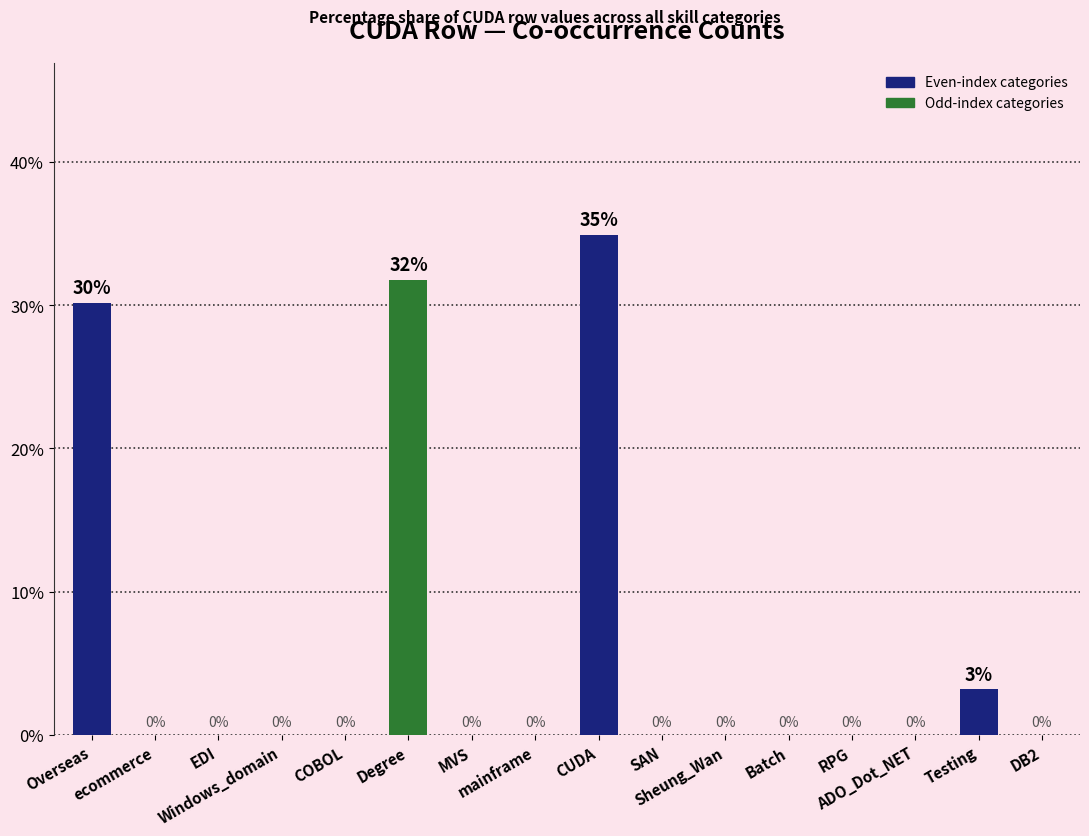

Does the chart contain stacked bars?

No